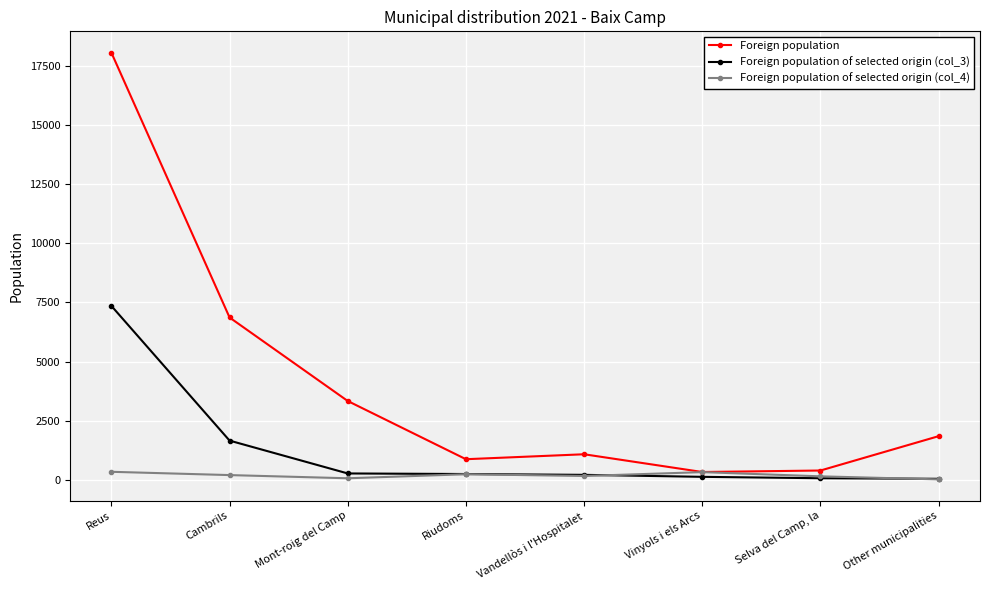

List the labels in order of Foreign population of selected origin (col_4) value, largest first.

Reus, Vinyols i els Arcs, Riudoms, Cambrils, Vandellòs i l'Hospitalet, Selva del Camp, la, Mont-roig del Camp, Other municipalities